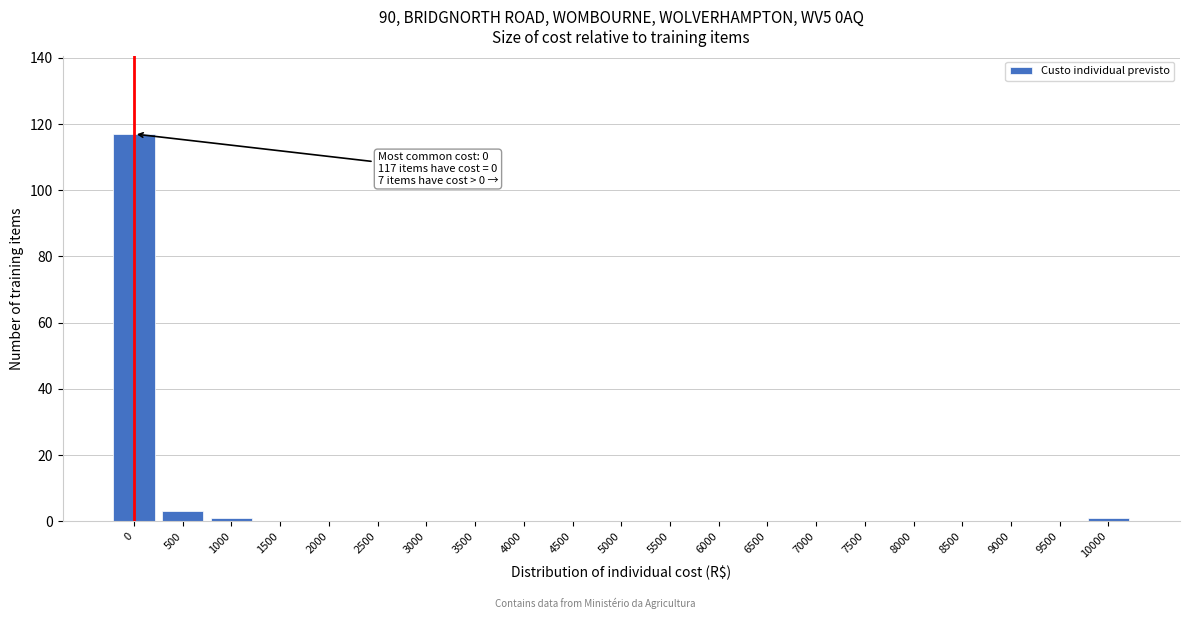

Reading right to left, extract all data points from this chart.

10000=1	9500=0	9000=0	8500=0	8000=0	7500=0	7000=0	6500=0	6000=0	5500=0	5000=0	4500=0	4000=0	3500=0	3000=0	2500=0	2000=0	1500=0	1000=1	500=3	0=117